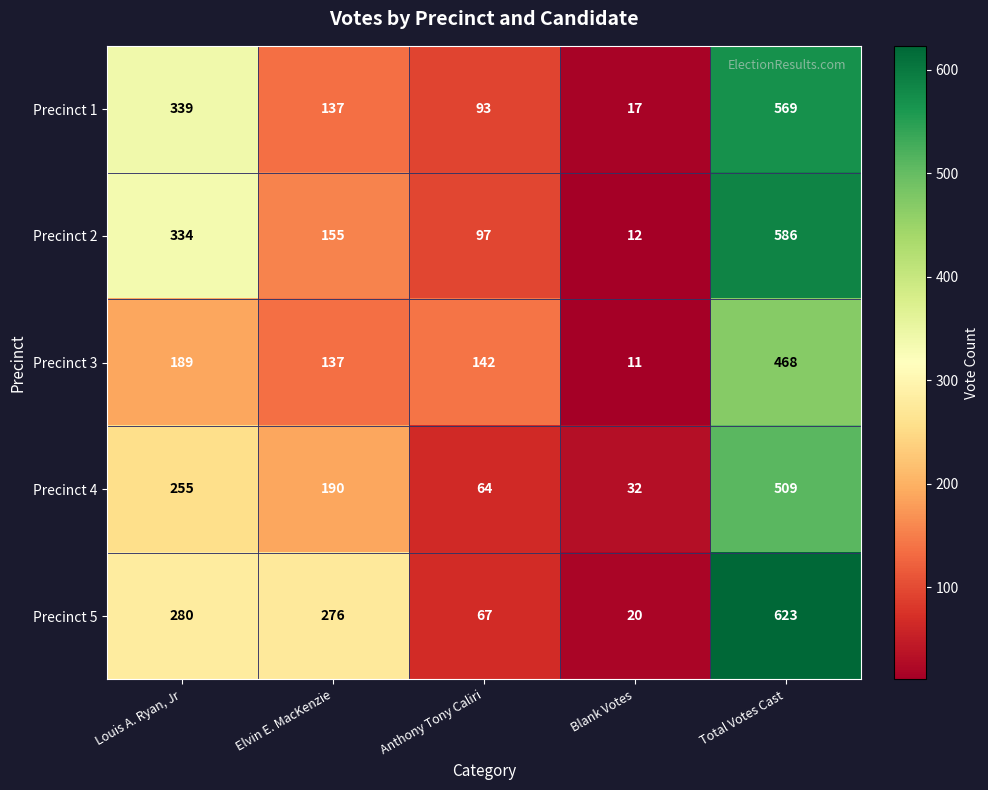

What value does the Precinct 1 series have at Total Votes Cast, to the nearest 100?

600